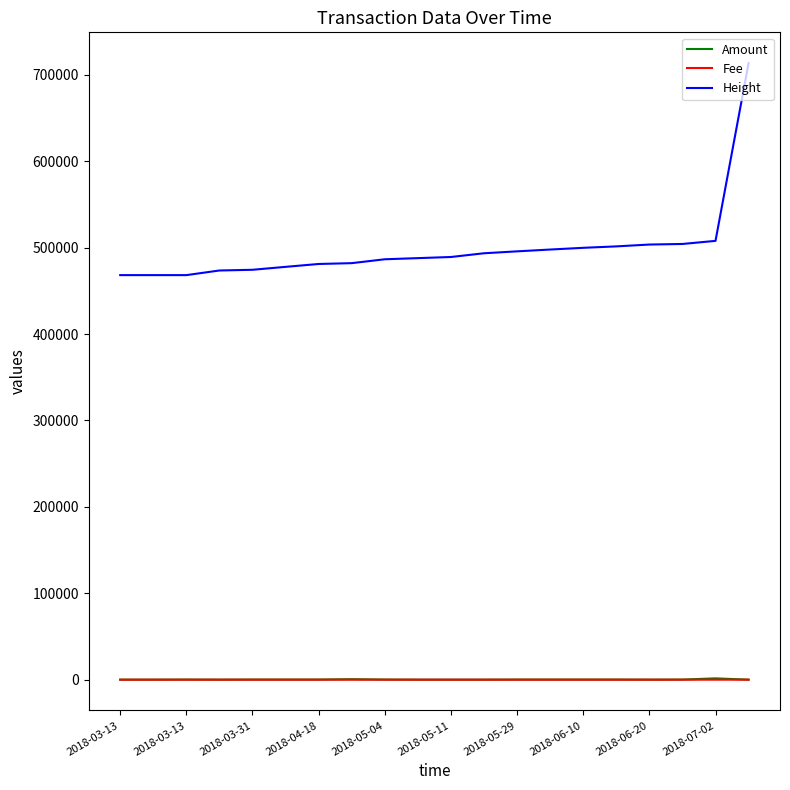

Which series has the widest spread of values?

Height